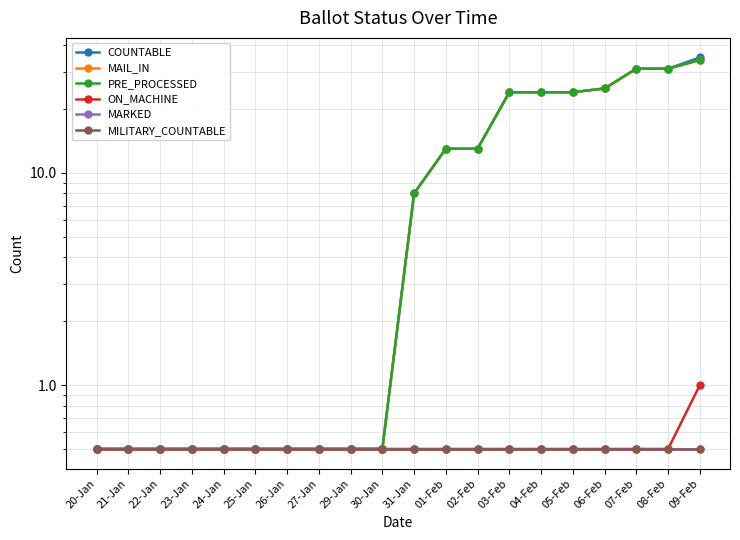

List the labels in order of PRE_PROCESSED value, smallest first.

20-Jan, 21-Jan, 22-Jan, 23-Jan, 24-Jan, 25-Jan, 26-Jan, 27-Jan, 29-Jan, 30-Jan, 31-Jan, 01-Feb, 02-Feb, 03-Feb, 04-Feb, 05-Feb, 06-Feb, 07-Feb, 08-Feb, 09-Feb